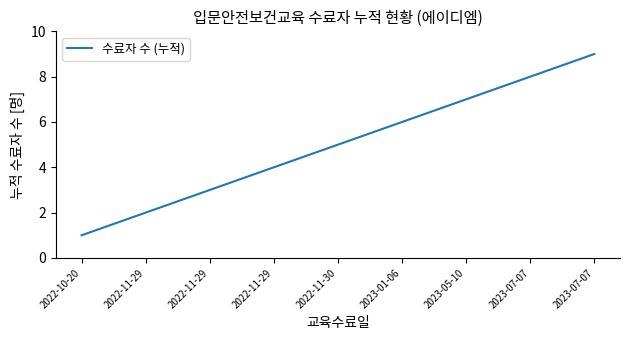

How many lines are shown in the chart?

1